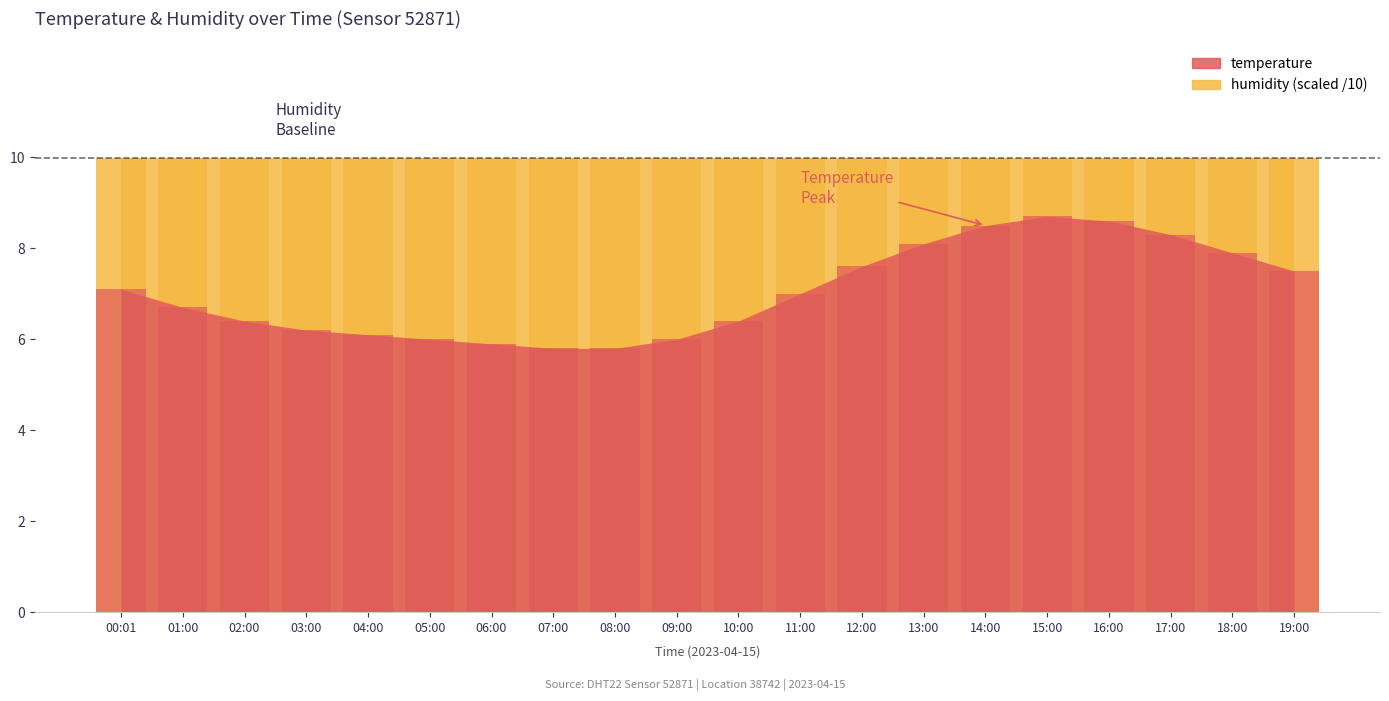

Which category has the highest value across all series?

15:00